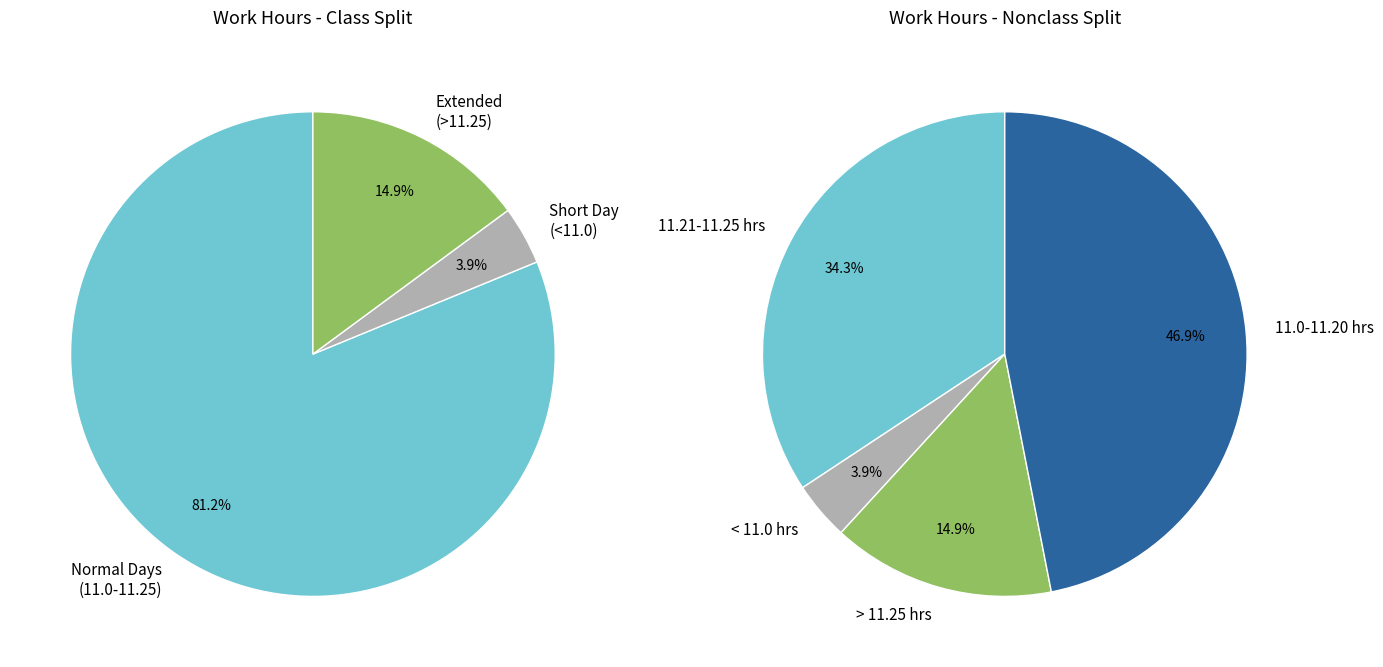

To the nearest percent, what percentage of the pie is 4?

4%